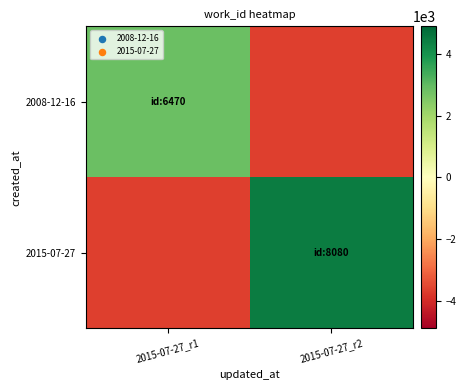

Reading right to left, list all the values displayed in this chart.

2008-12-16: 2015-07-27_r2=-3637.5	2015-07-27_r1=2832.5
2015-07-27: 2015-07-27_r2=4442.5	2015-07-27_r1=-3637.5